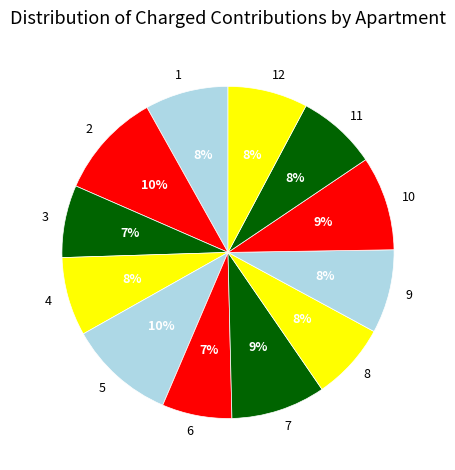

How many segments does this pie chart have?

12